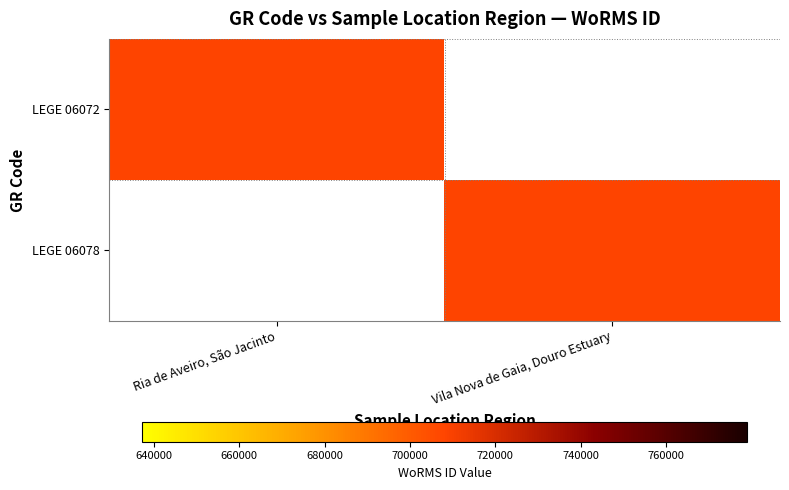

What is the difference between the highest and lowest values at Ria de Aveiro, São Jacinto?

708104